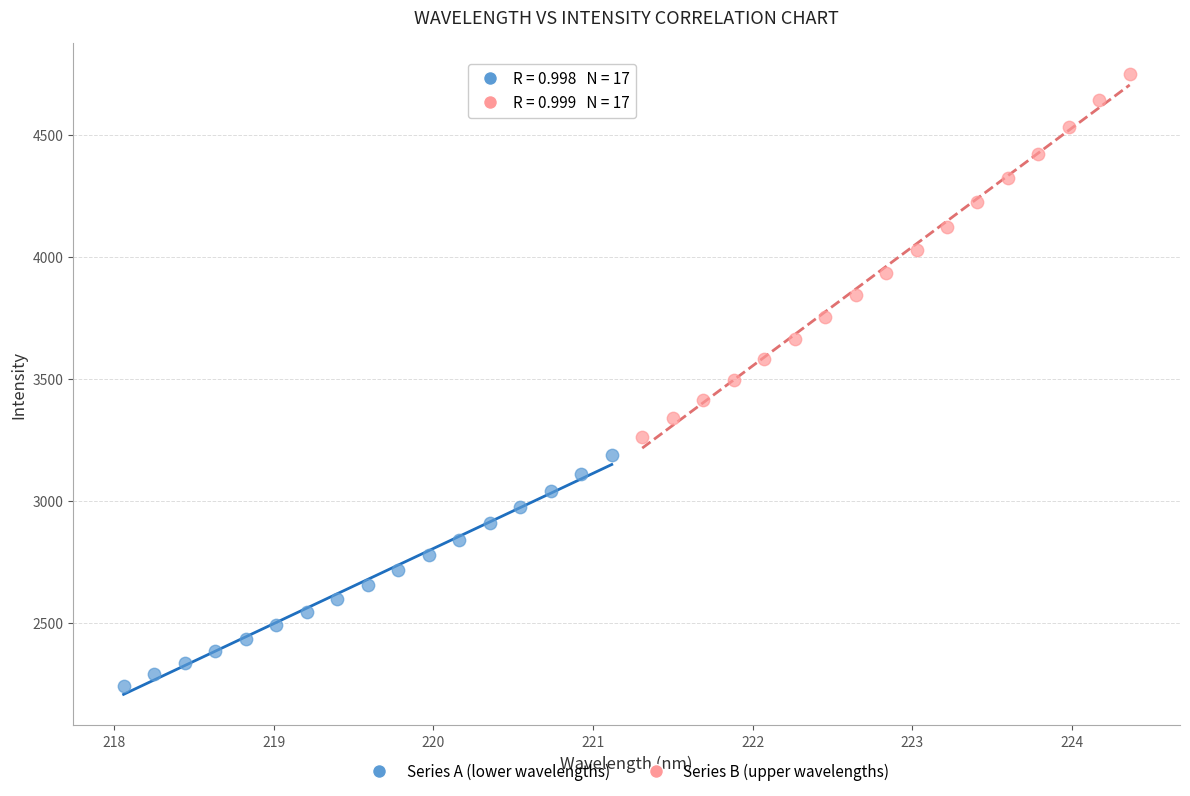

Which series reaches the maximum Y coordinate?

Series B (upper wavelengths)